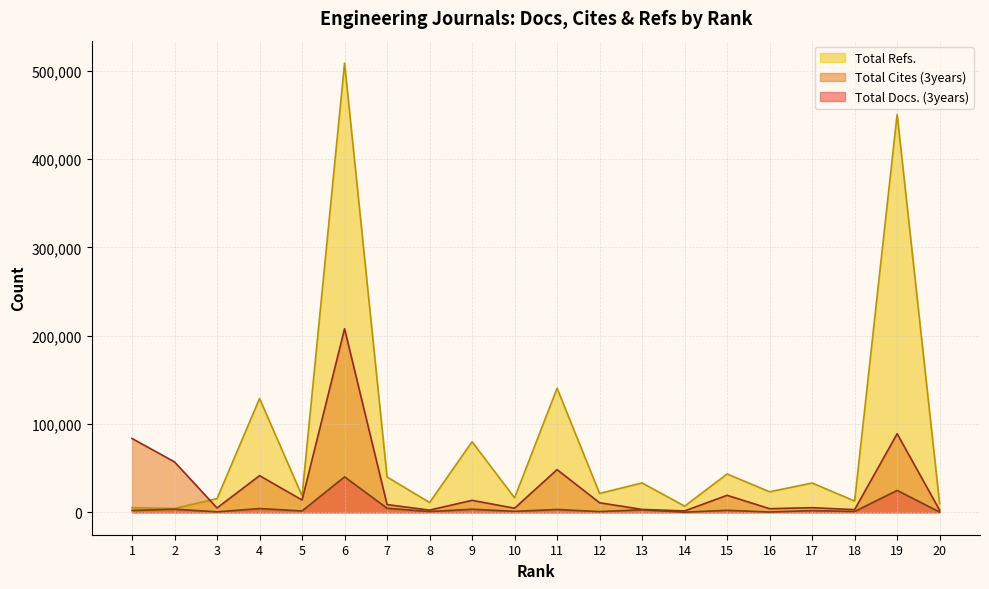

What is the sum of all Total Docs. (3years) values?

98816